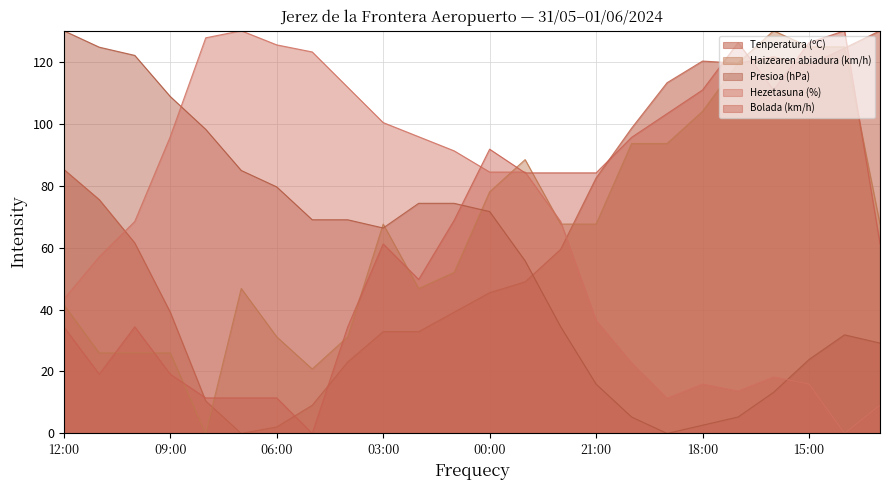

How many data points in Bolada (km/h) are less than 68?

12